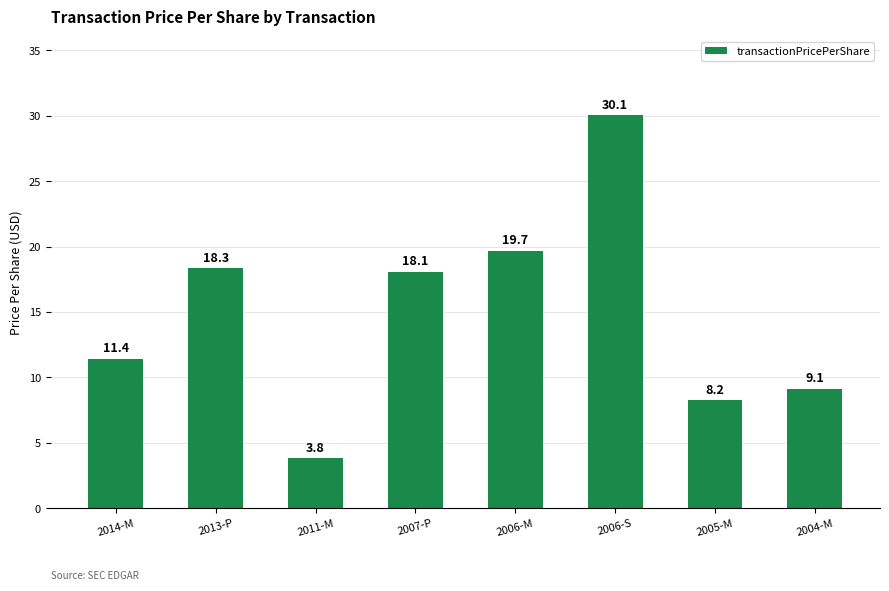

Count the number of categories in the chart.

8